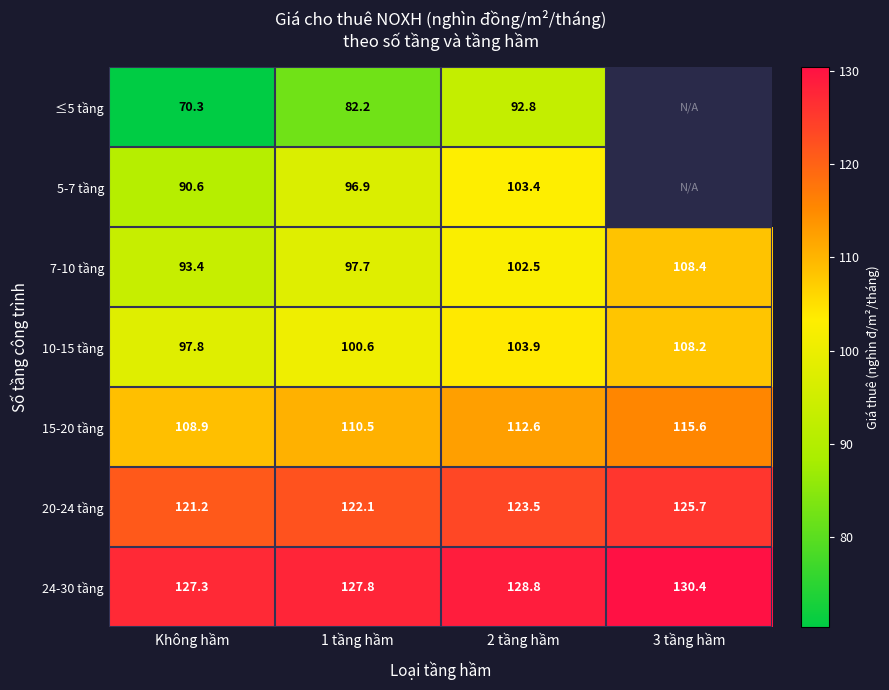

What is the average value of the 15-20 tầng series?

111.9